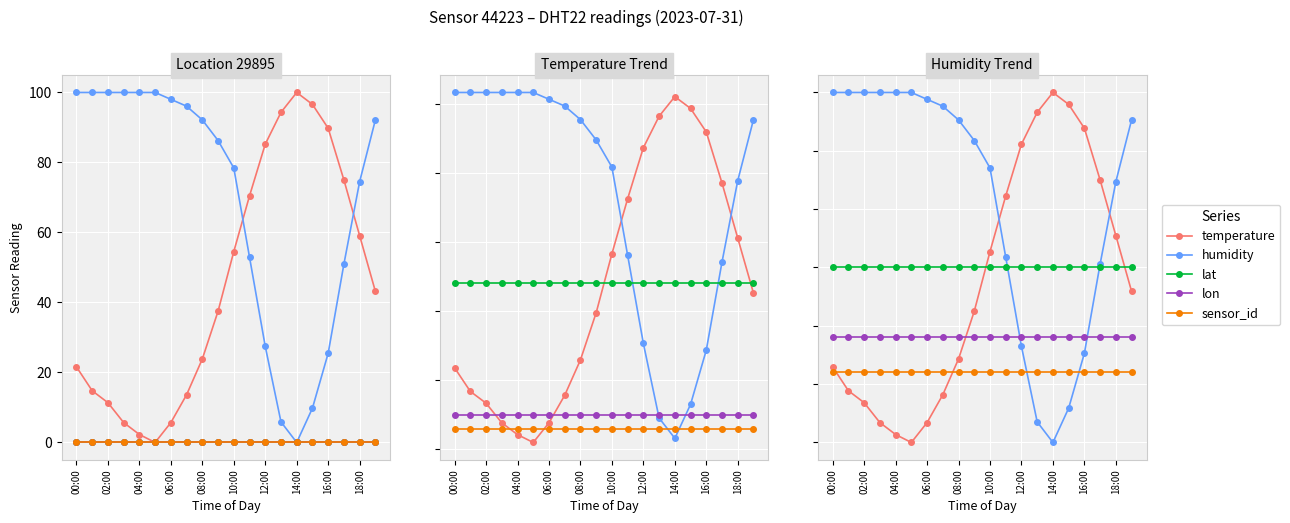

Is the value of humidity at 13 greater than the value of sensor_id at 11?

No